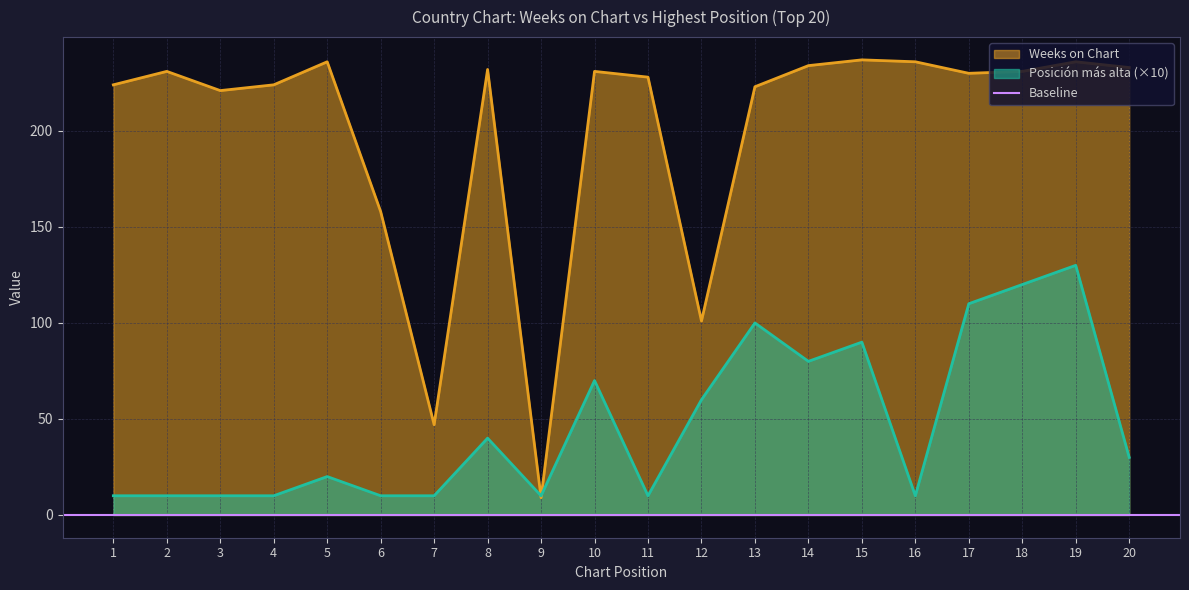

Which series has the widest spread of values?

Weeks on Chart